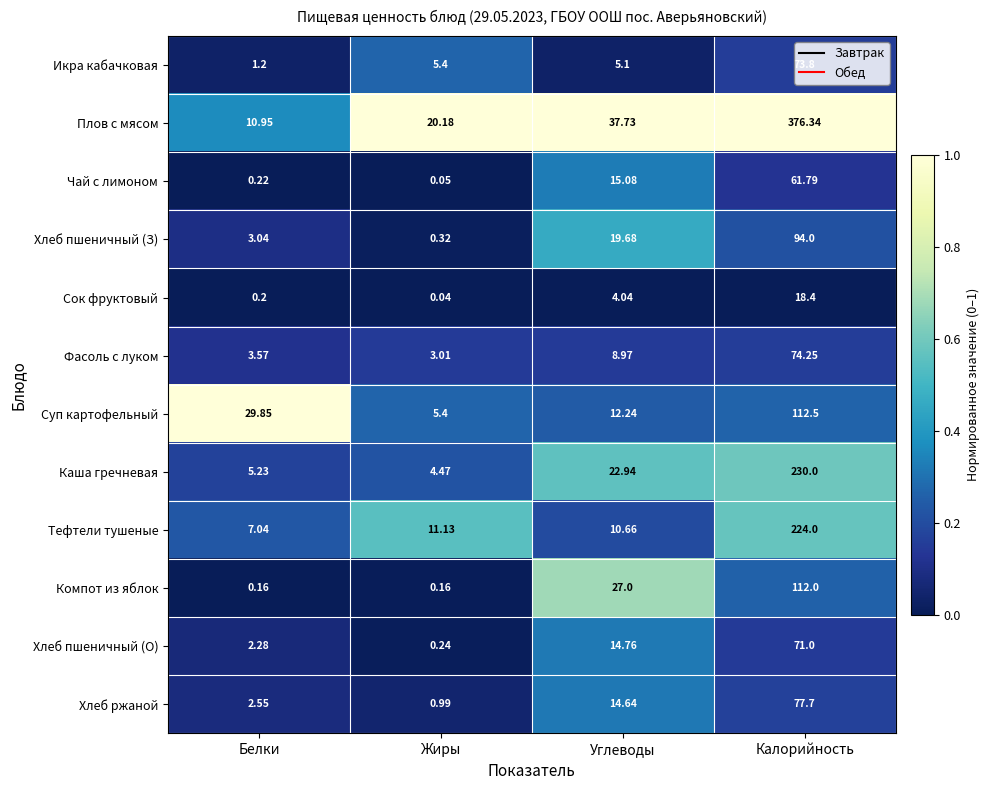

Between Углеводы and Калорийность, which series saw the biggest shift?

Плов с мясом